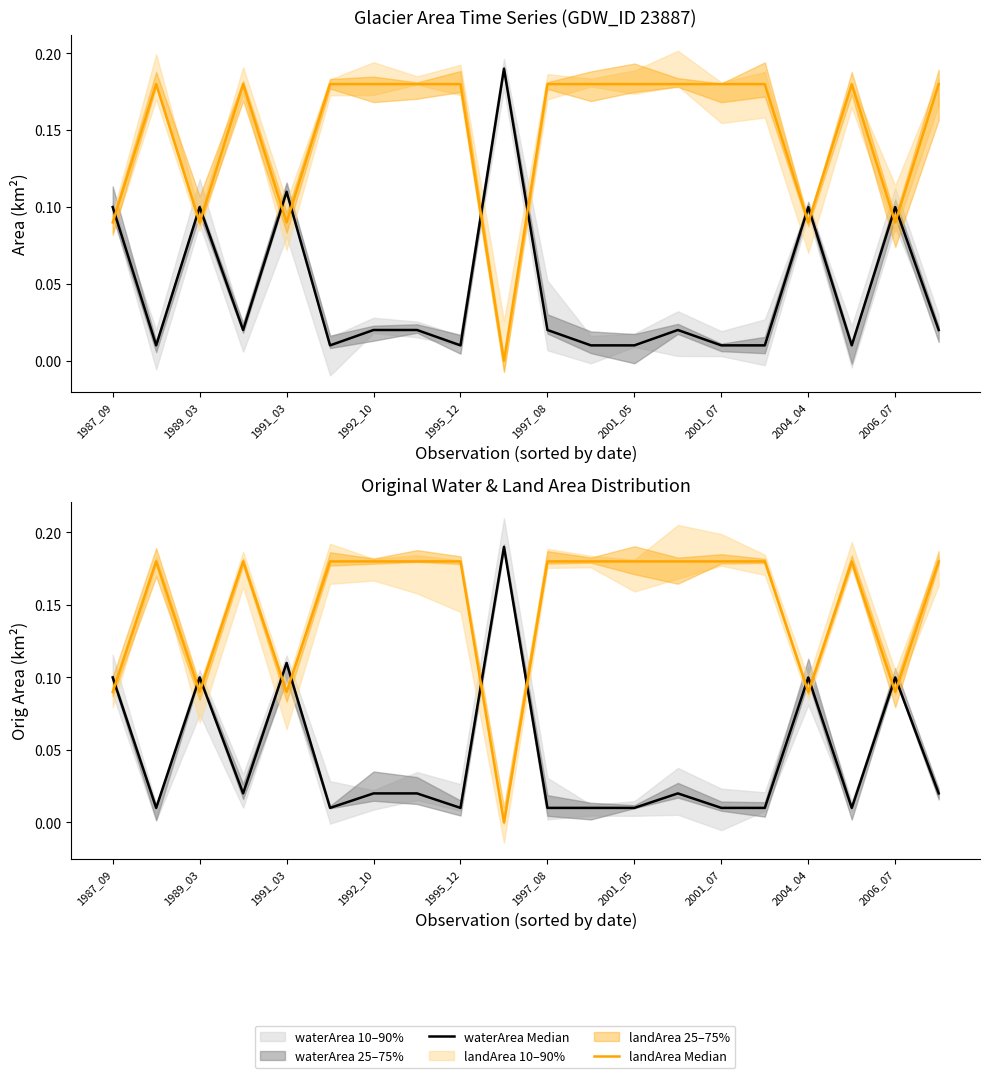

True or false: origlandArea Median and landArea Median intersect in this chart.

False